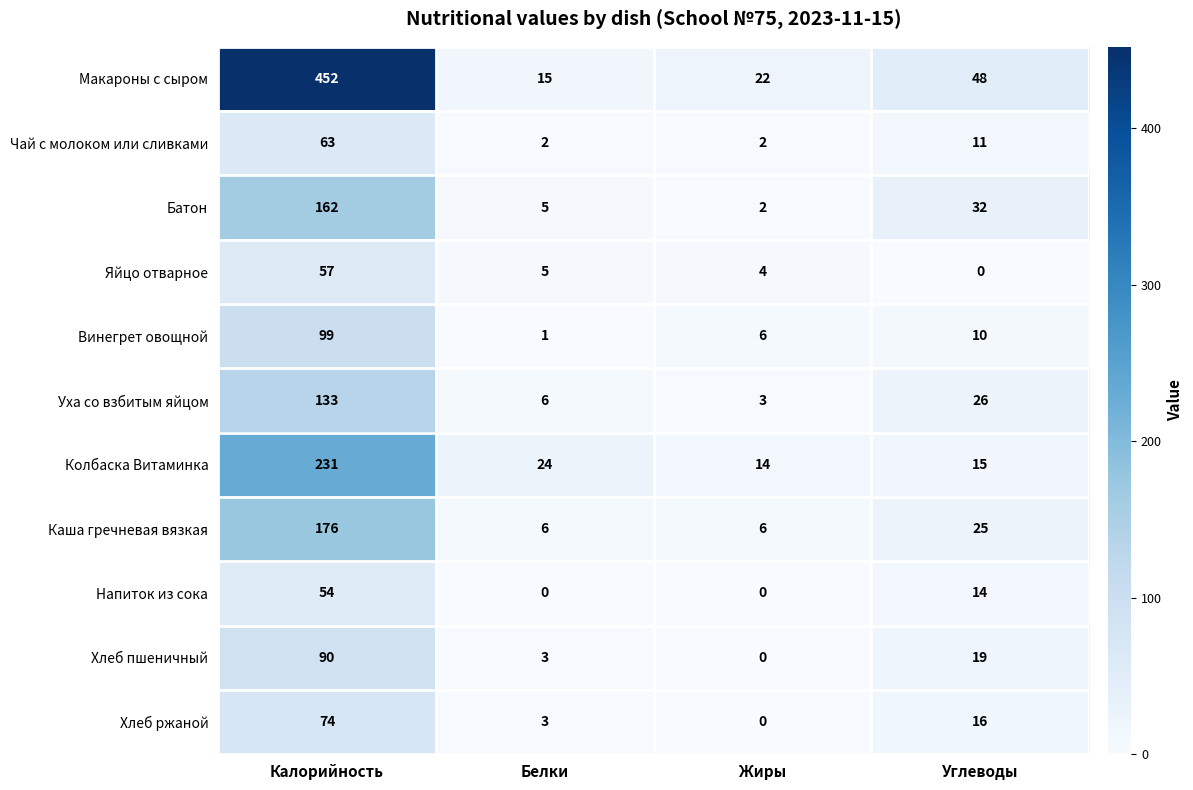

At which label does Уха со взбитым яйцом first exceed 26?

Калорийность